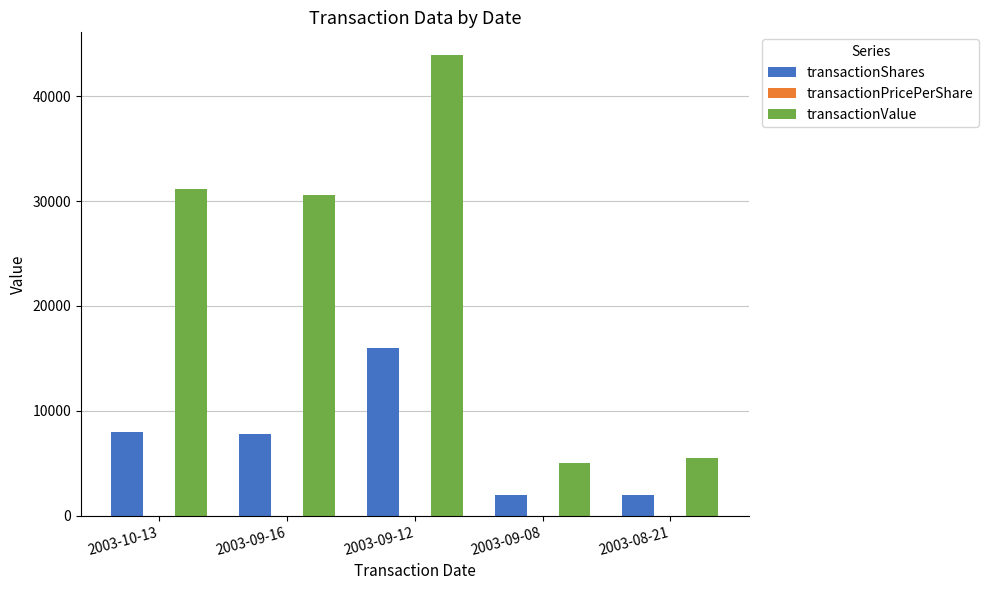

The value of transactionValue at 2003-09-12 is 69686.7. True or false?

False